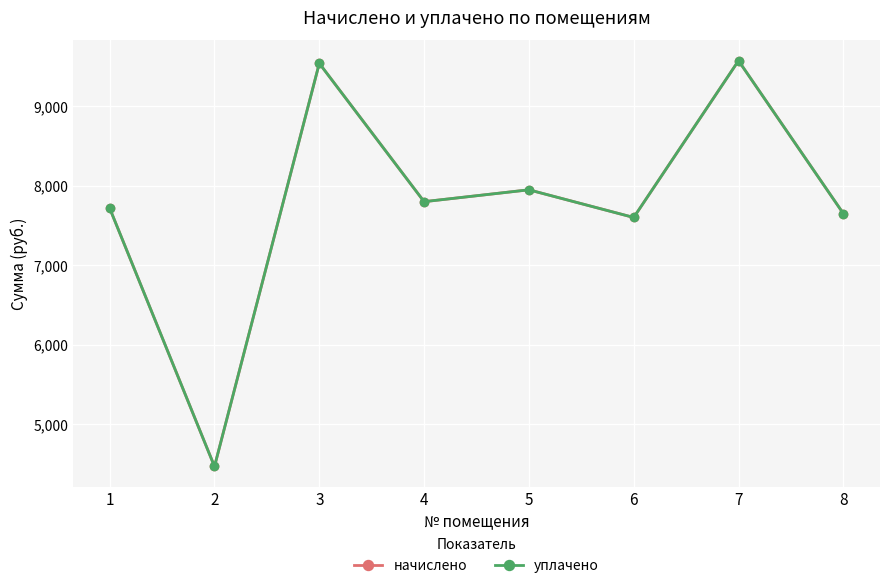

Is this an area chart (filled region under the line)?

No